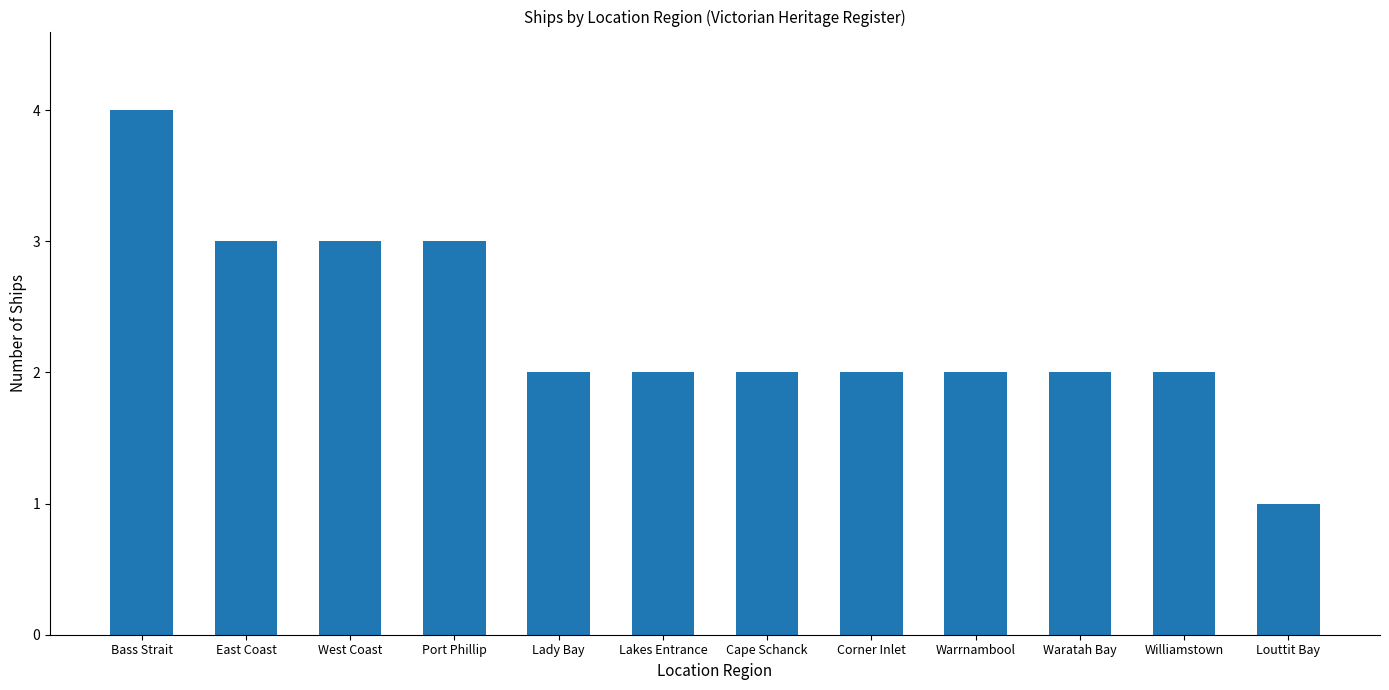

What value does the data have at Williamstown?

2